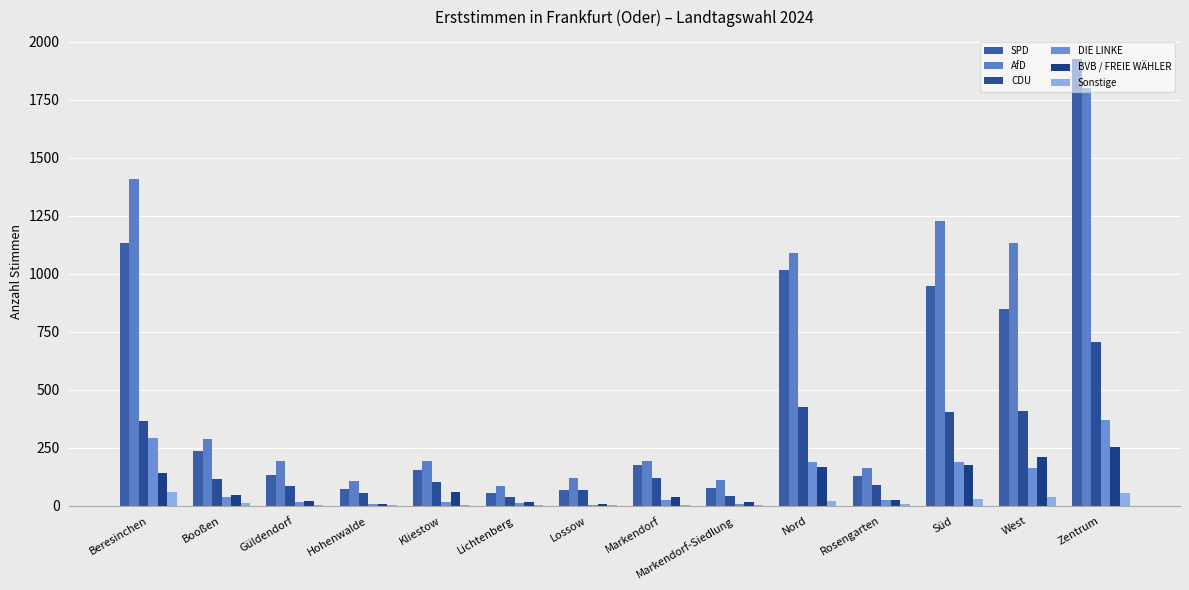

What is the difference between the maximum and second lowest values in the BVB / FREIE WÄHLER series?

245